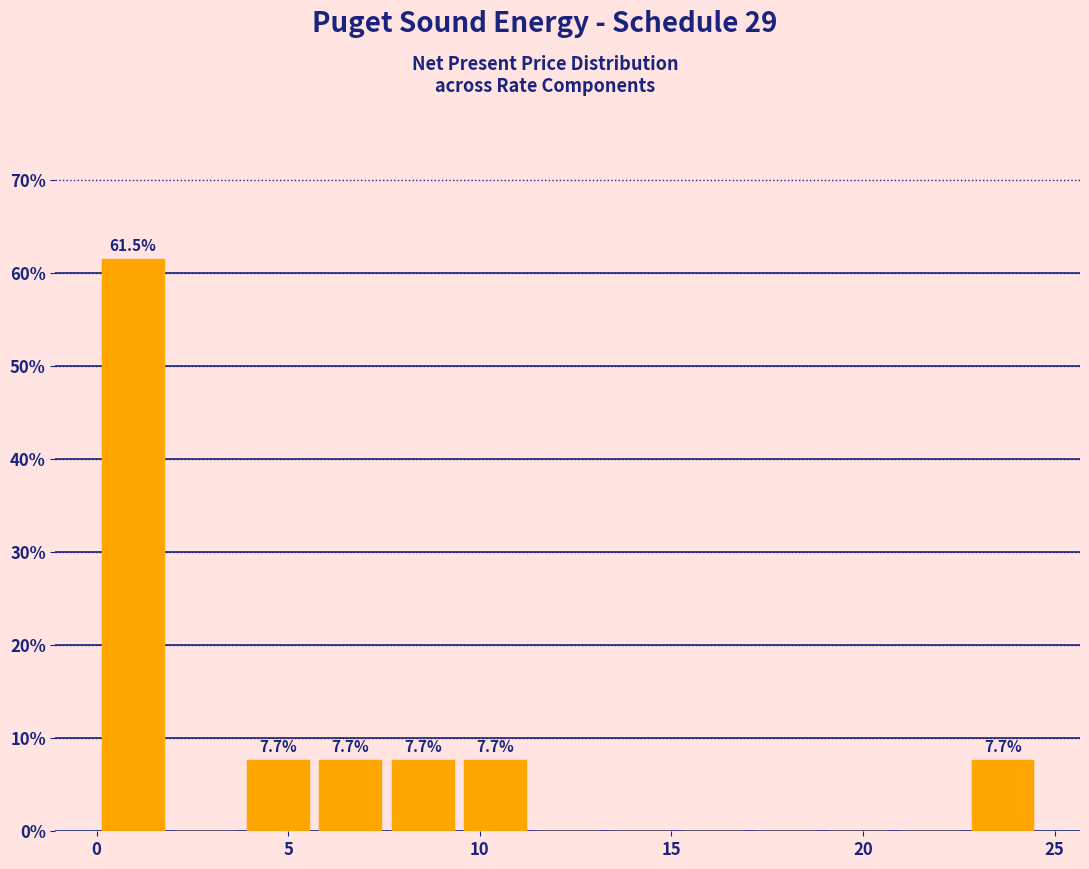

Around what value on the x-axis is the tallest bar? Give the approximate position of its centre, as read against the axis.

1.0